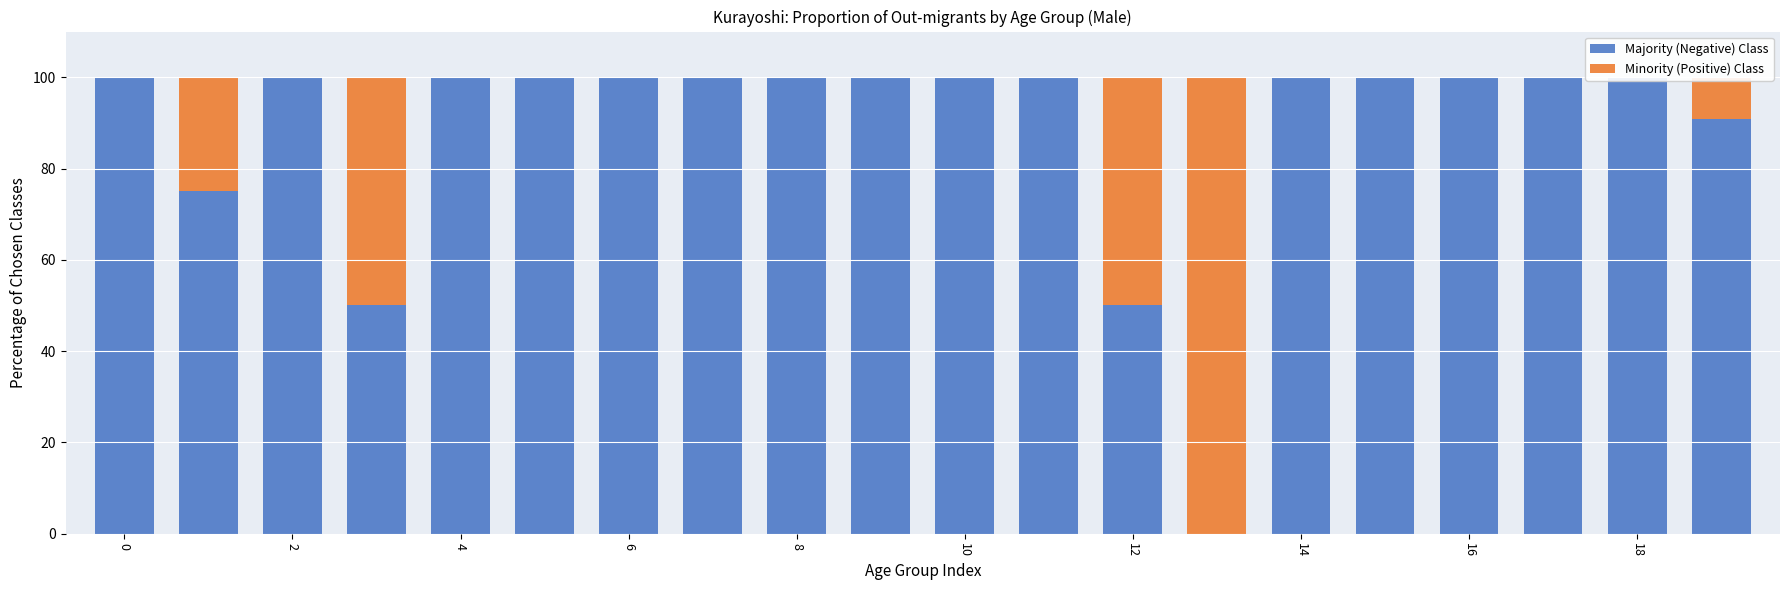

How many data points does each series have?

20